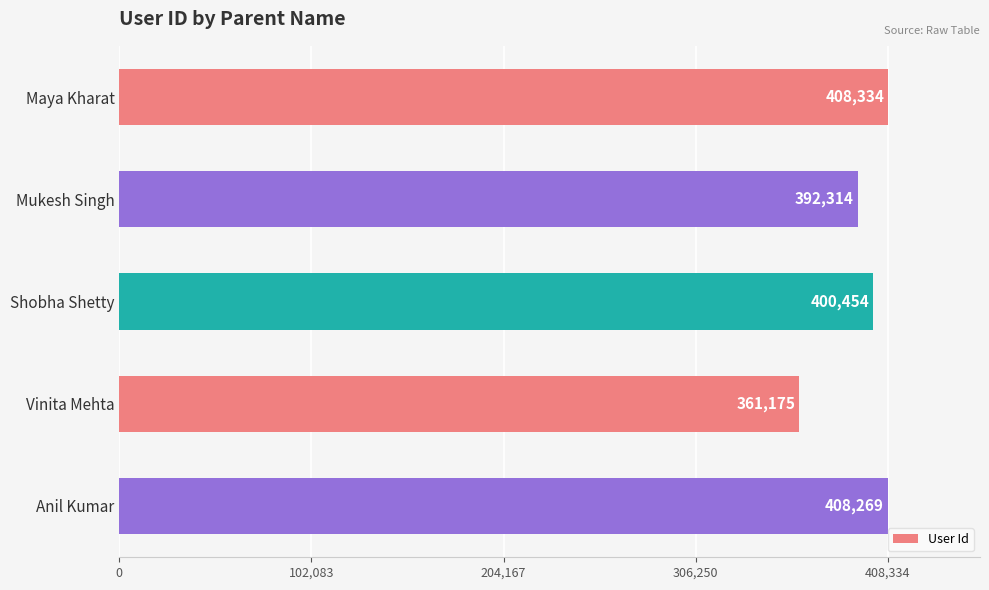

How many data points are less than 400454?

2